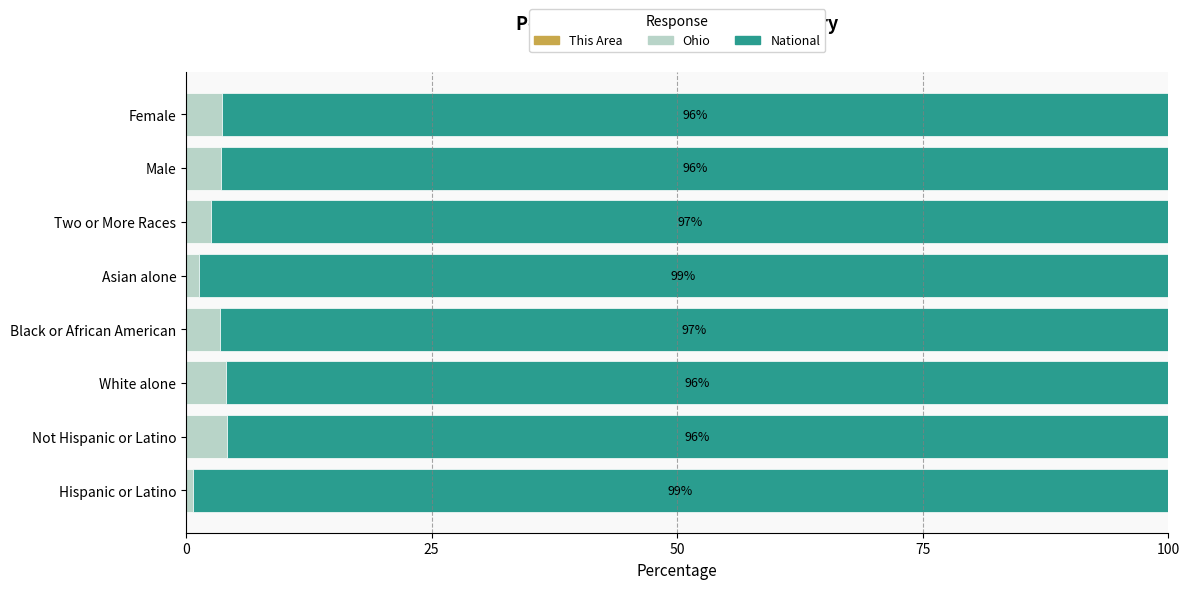

Count the number of data series in this chart.

3